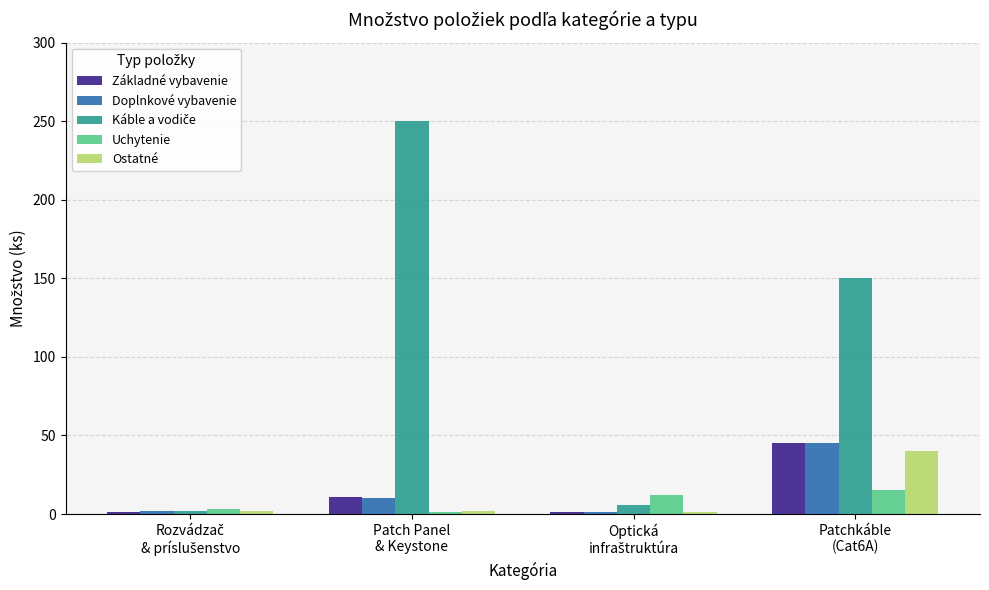

What is the difference between the second highest and second lowest values in the Uchytenie series?

9